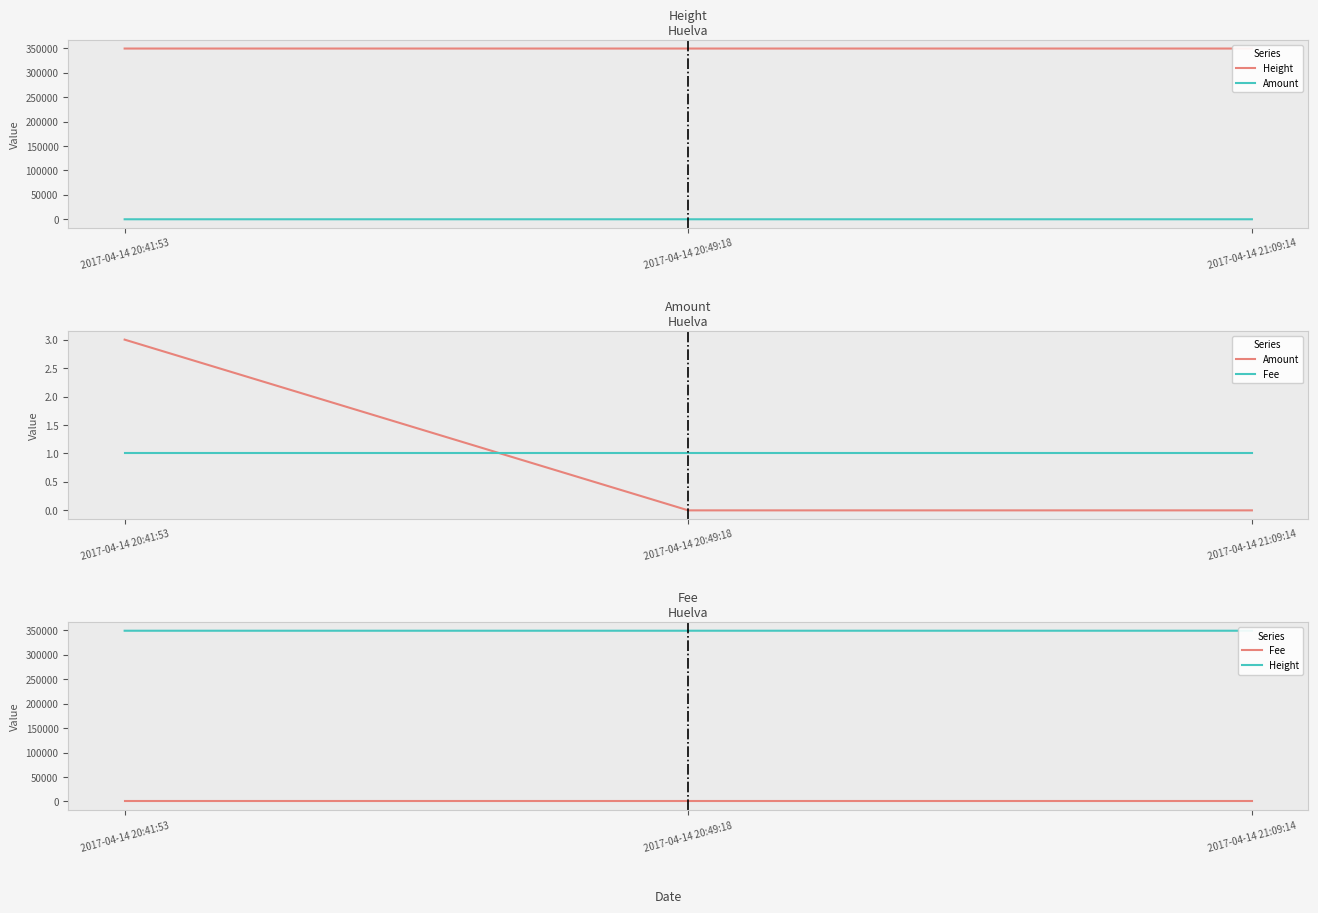

Is this an area chart (filled region under the line)?

No